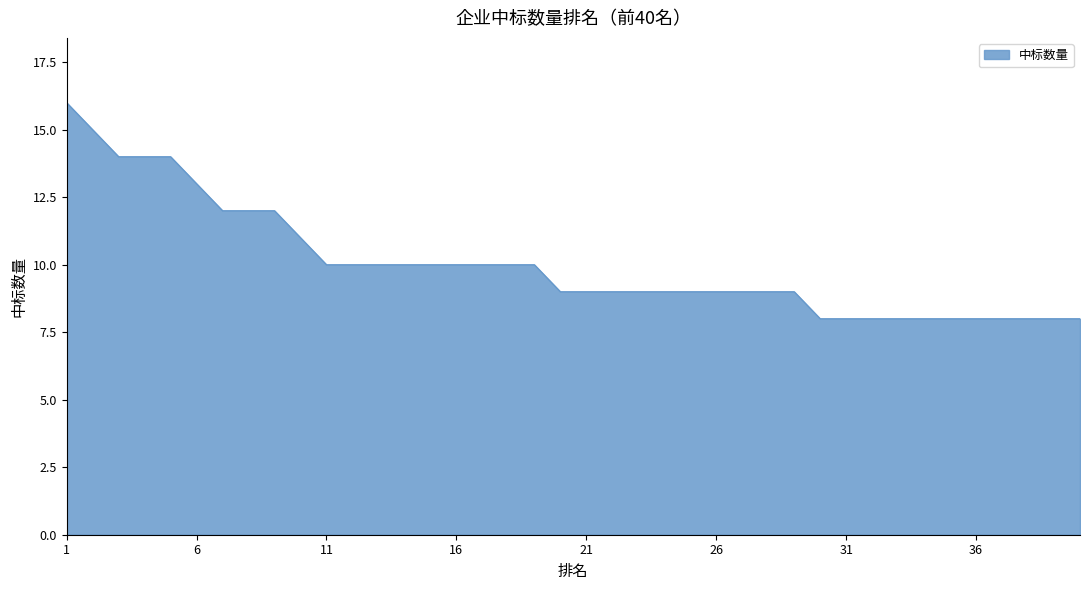

What is the minimum value shown in the chart?

8